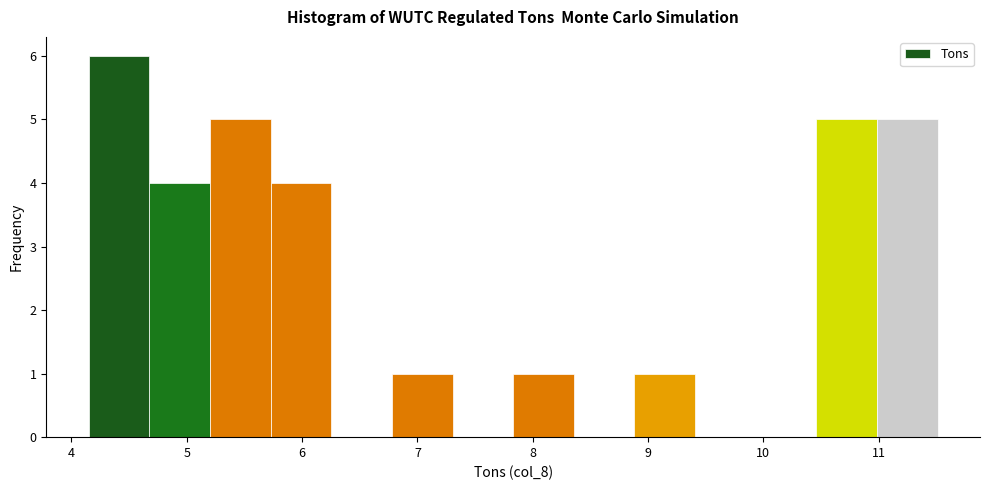

Reading left to right, transcribe this chart: for each bar, give the range it covers on the x-axis and its height. Neither the bar edges nor the heights are printed on the chart, so give them approximately, as read against the axes.

4.2 to 4.7: 6
4.7 to 5.2: 4
5.2 to 5.7: 5
5.7 to 6.3: 4
6.3 to 6.8: 0
6.8 to 7.3: 1
7.3 to 7.8: 0
7.8 to 8.4: 1
8.4 to 8.9: 0
8.9 to 9.4: 1
9.4 to 9.9: 0
9.9 to 10.5: 0
10.5 to 11.0: 5
11.0 to 11.5: 5